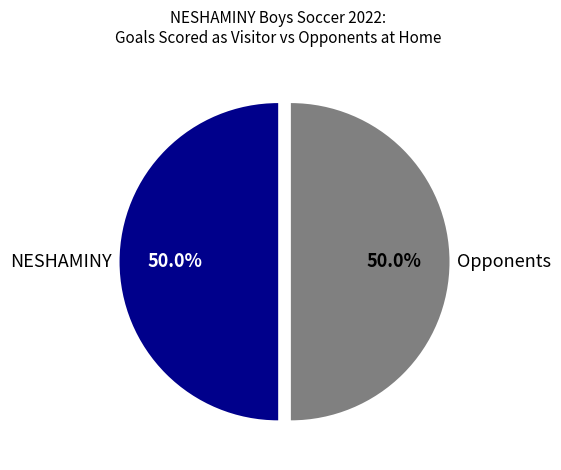

How much of the chart is everything except NESHAMINY?

50.0%